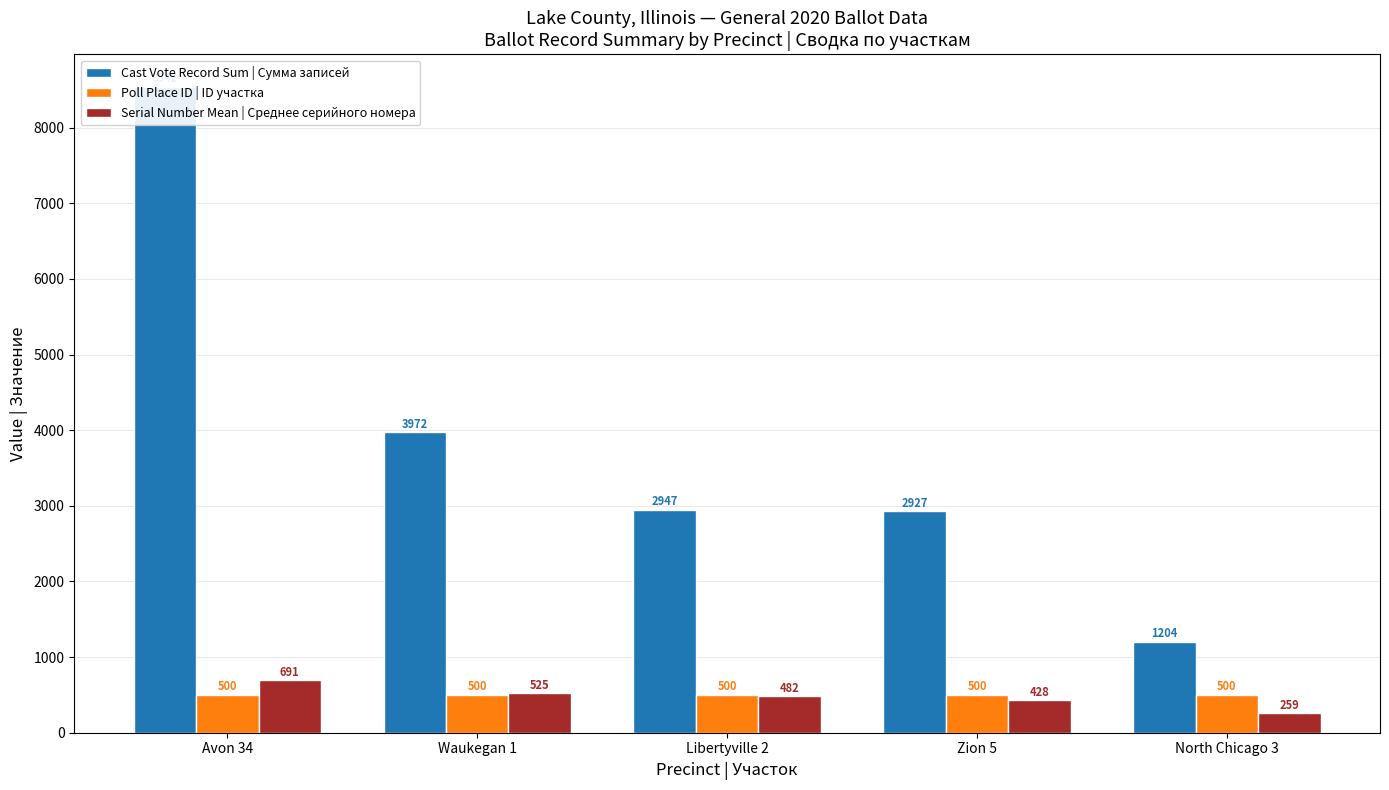

What is the label of the 4th bar from the left?

Zion 5